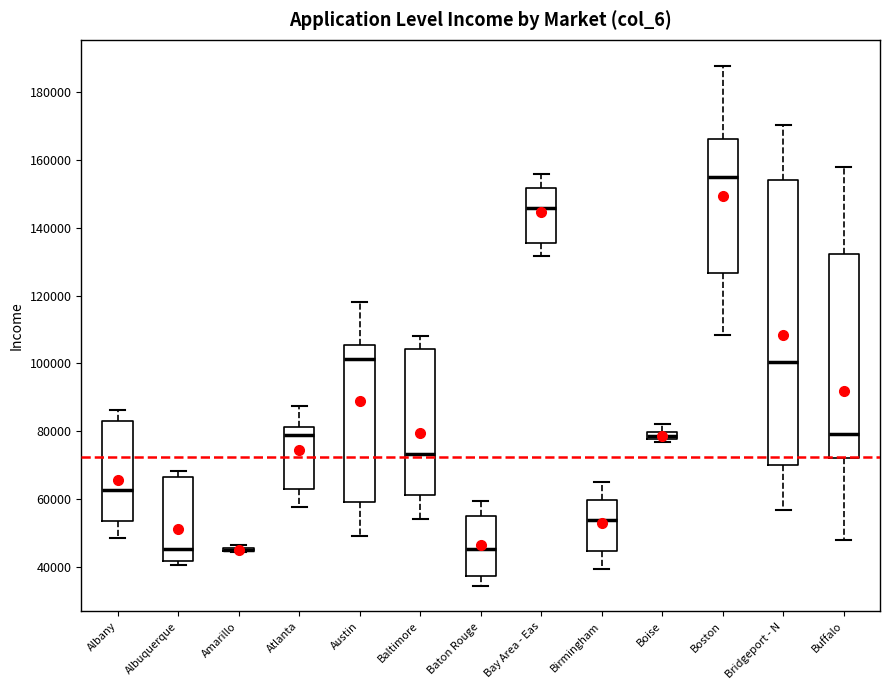

Where does the lower whisker of the box for Bridgeport - N end on the y-axis? The values are not printed on the chart, so give them approximately, as read against the axis.

56000